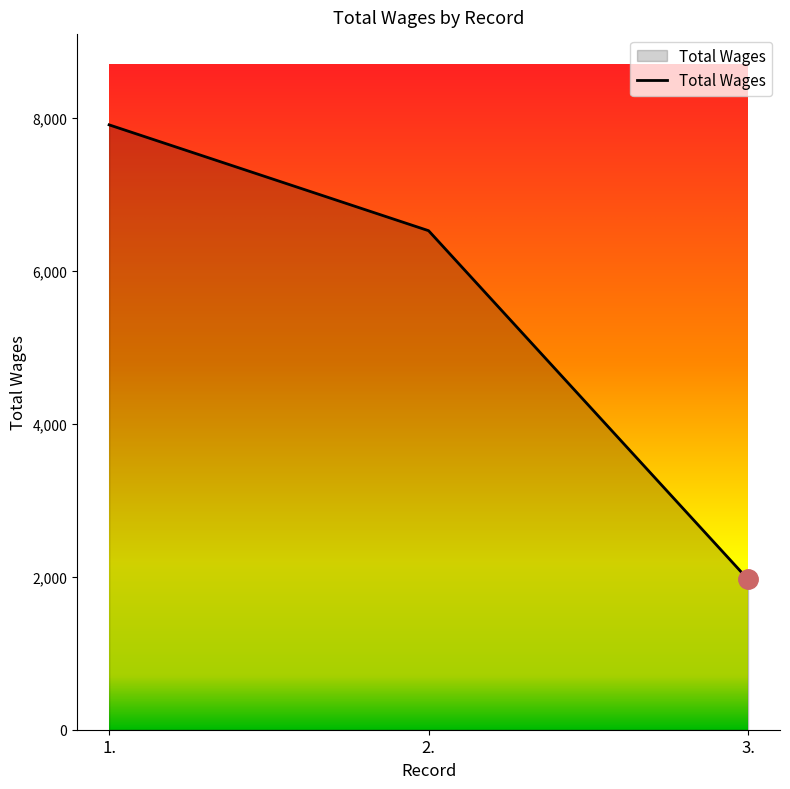

What is the sum of the values at 3. and 2.?

8490